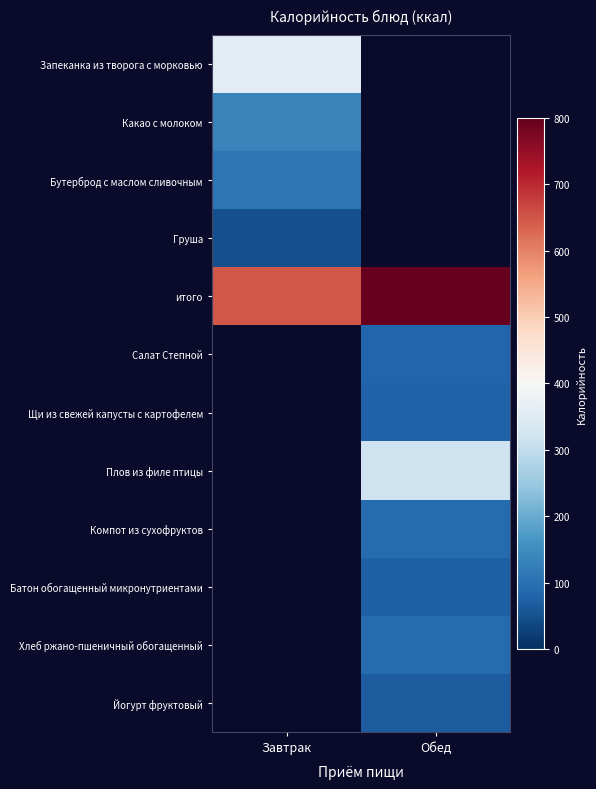

How many categories are shown in the chart?

2